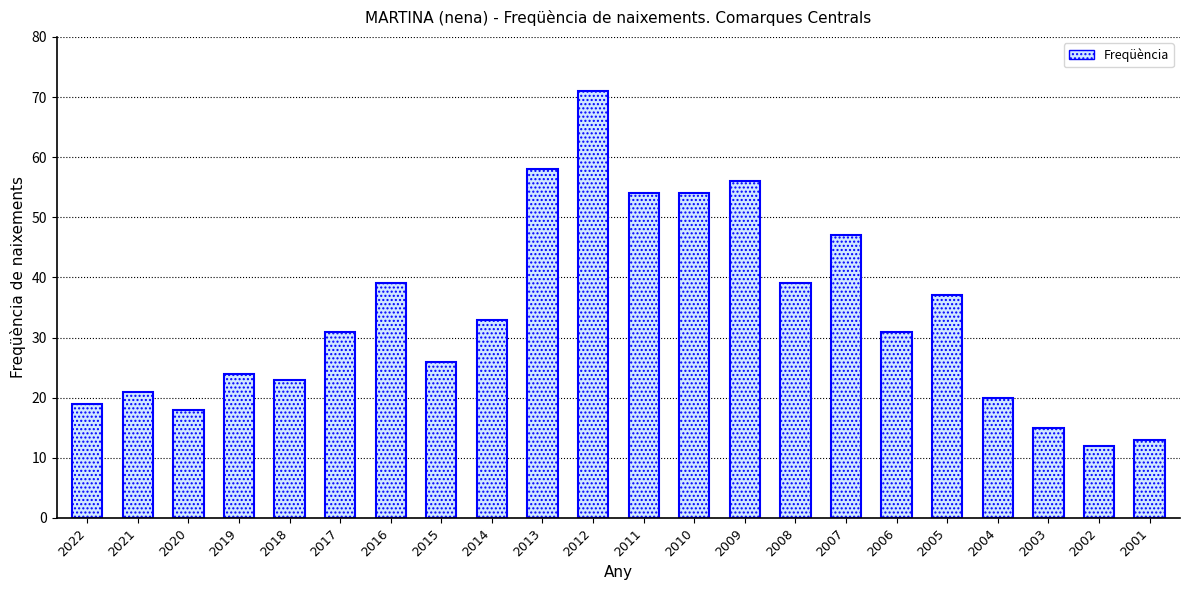

The chart shows a value of 91 at 2010. True or false?

False